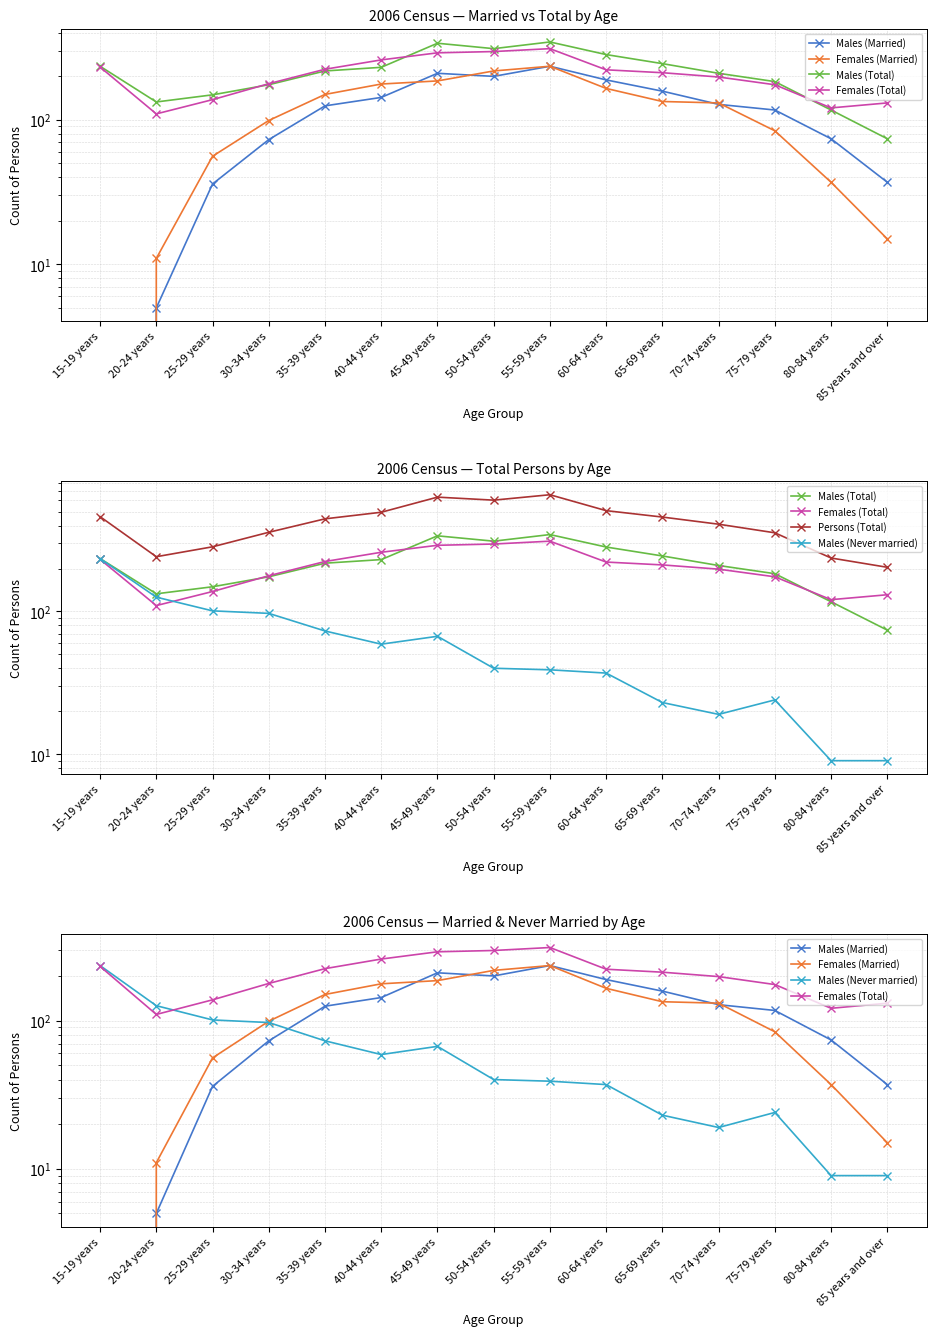

What is the label of the 15th point from the right?

15-19 years